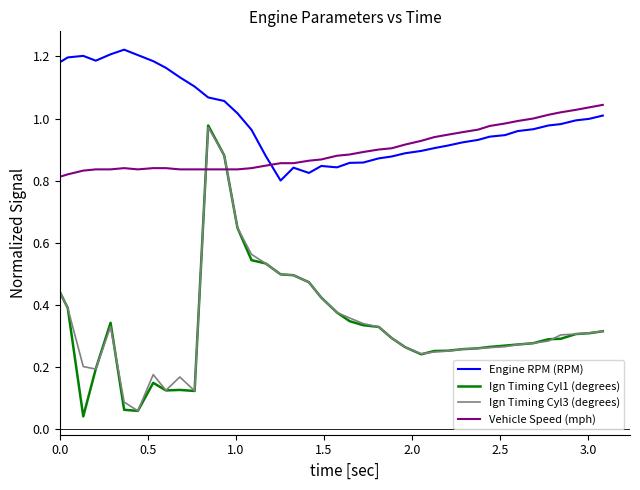

Which series has the largest range (max minus min)?

Ign Timing Cyl1 (degrees)